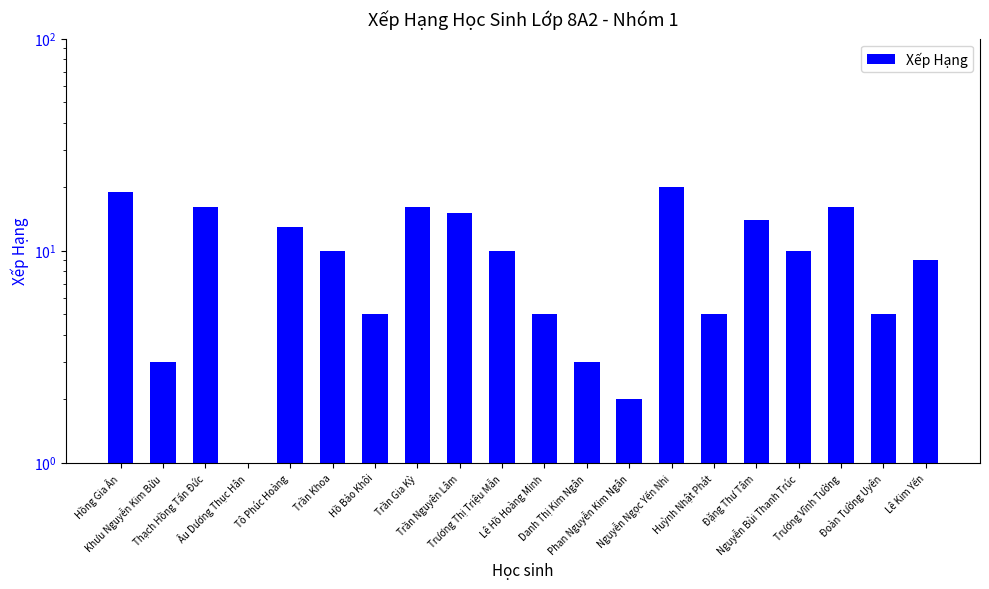

Where does the data first go above 10?

Hồng Gia Ân